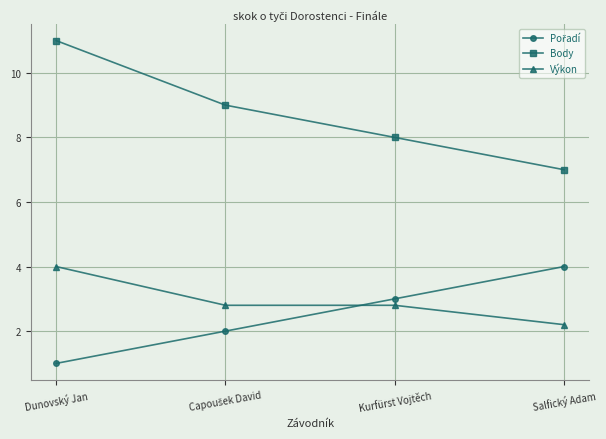

True or false: Body and Výkon intersect in this chart.

False